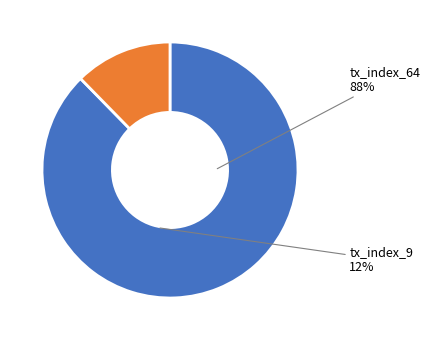

Which category has the smallest portion of the pie?

tx_index_9